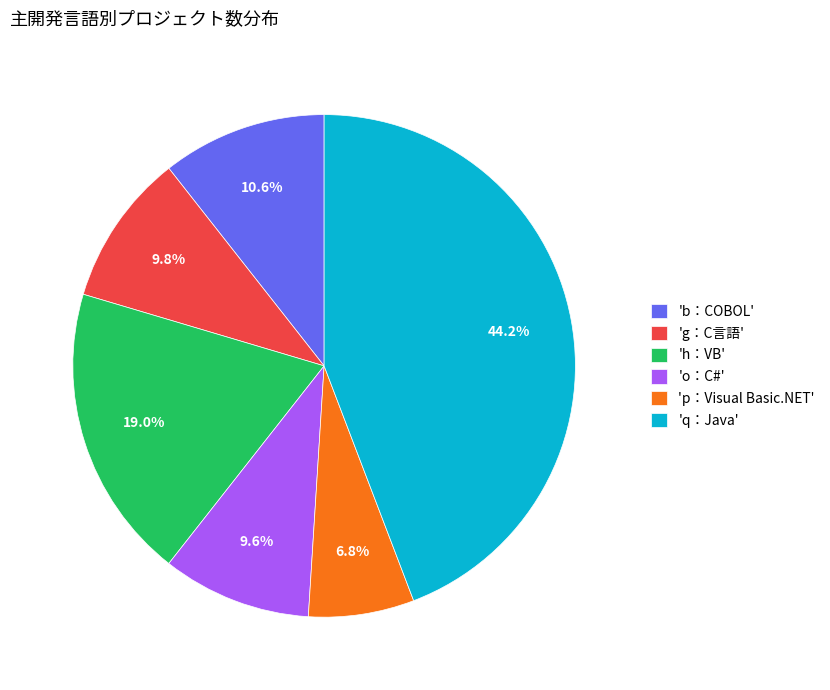

Between 'o：C#' and 'q：Java', which is larger?

'q：Java'